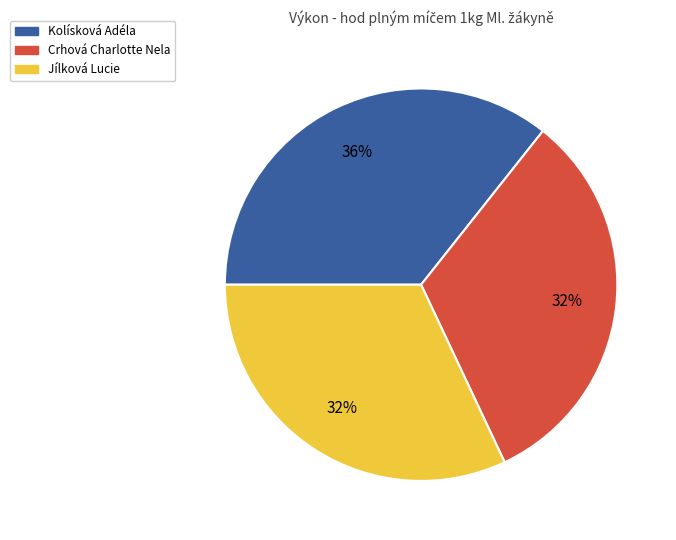

What is the largest slice in the pie chart?

Kolísková Adéla